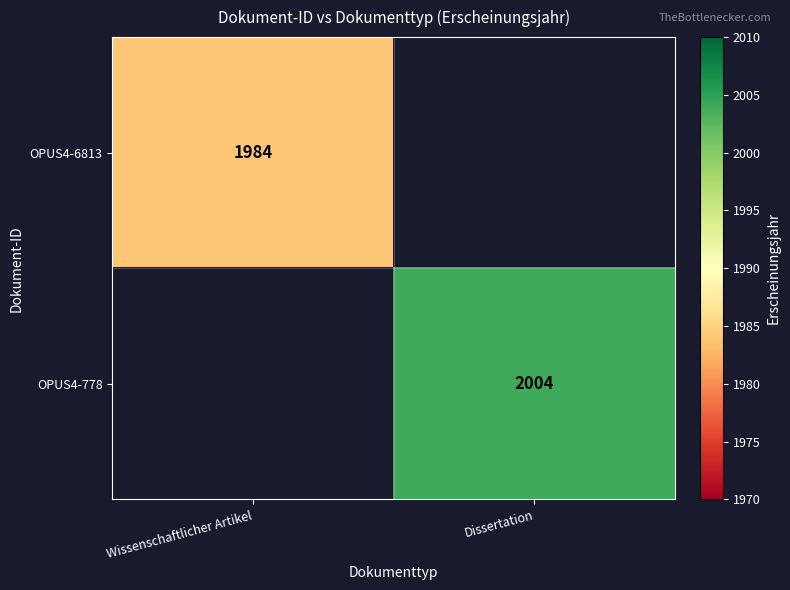

The value of OPUS4-6813 at Wissenschaftlicher Artikel is 425.2. True or false?

False